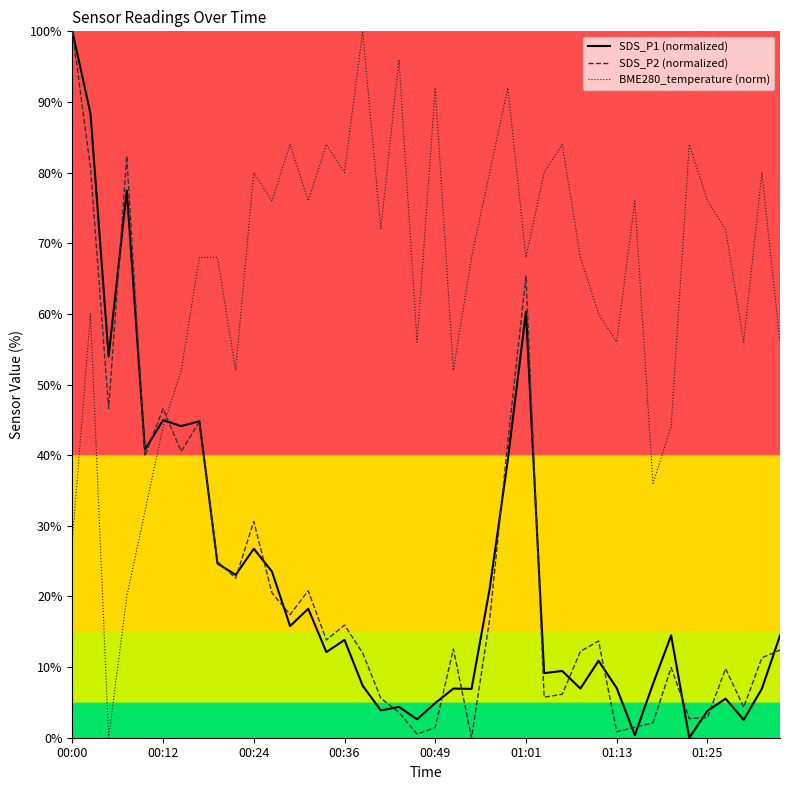

Reading left to right, transcribe all the data shown in this chart.

SDS_P1 (normalized): 100.0	88.4	54.0	77.5	40.8	45.0	44.1	44.8	24.7	23.0	26.8	23.5	15.8	18.3	12.1	13.8	7.4	3.9	4.4	2.6	4.9	7.0	6.9	21.1	39.3	60.3	9.1	9.5	7.0	10.9	7.0	0.4	7.6	14.5	0.0	3.8	5.5	2.5	6.9	14.5
SDS_P2 (normalized): 100.0	80.7	46.6	82.3	39.9	46.6	40.5	44.7	24.9	22.6	30.6	20.5	17.4	20.8	13.8	16.0	12.0	5.6	3.6	0.5	1.5	12.6	0.0	16.8	41.9	65.3	5.7	6.2	12.2	13.7	0.9	1.5	2.1	9.9	2.7	2.9	9.8	4.3	11.3	12.4
BME280_temperature (norm): 28.0	60.0	0.0	20.0	32.0	44.0	52.0	68.0	68.0	52.0	80.0	76.0	84.0	76.0	84.0	80.0	100.0	72.0	96.0	56.0	92.0	52.0	68.0	80.0	92.0	68.0	80.0	84.0	68.0	60.0	56.0	76.0	36.0	44.0	84.0	76.0	72.0	56.0	80.0	56.0